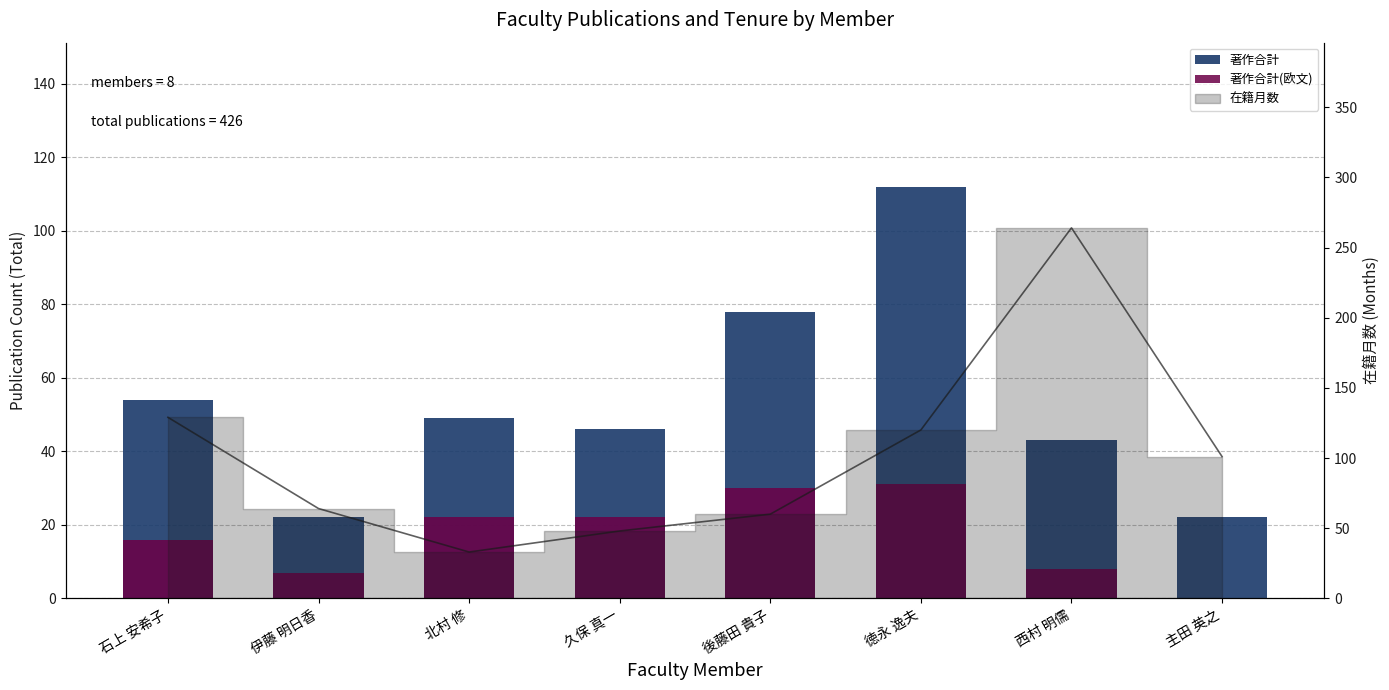

At how many categories does at least one series exceed 200?

1